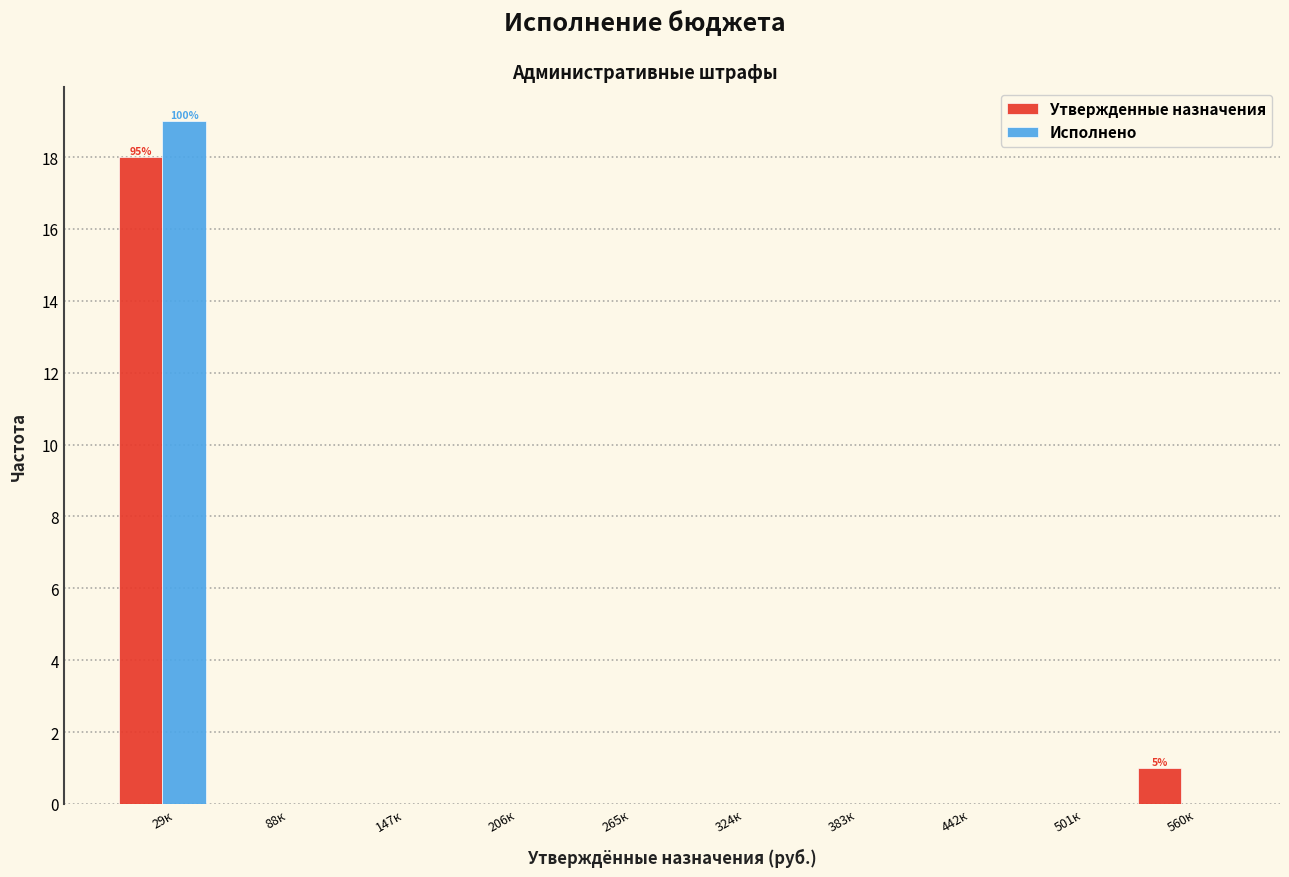

Reading left to right, what are all the values shown in this chart?

Утвержденные назначения: 29к=18	88к=0	147к=0	206к=0	265к=0	324к=0	383к=0	442к=0	501к=0	560к=1
Исполнено: 29к=19	88к=0	147к=0	206к=0	265к=0	324к=0	383к=0	442к=0	501к=0	560к=0